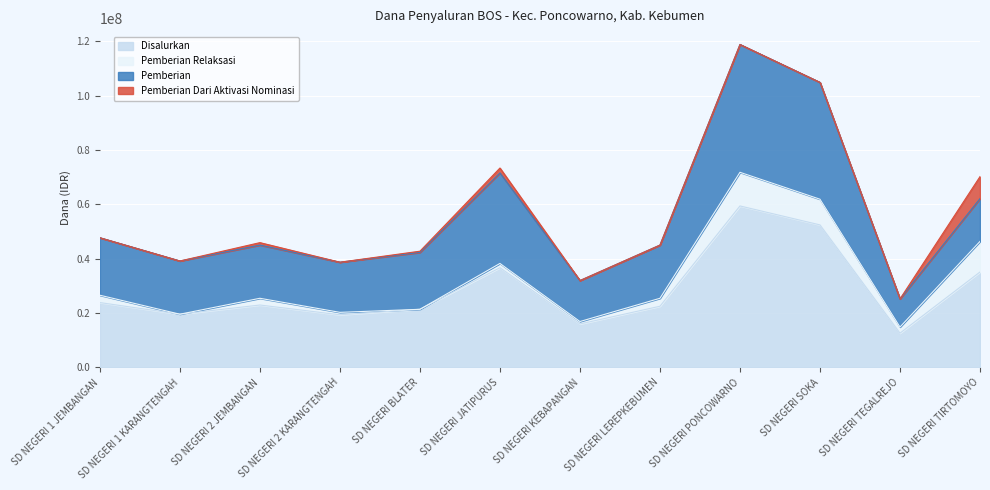

At which label does Pemberian Dari Aktivasi Nominasi reach its peak?

SD NEGERI TIRTOMOYO